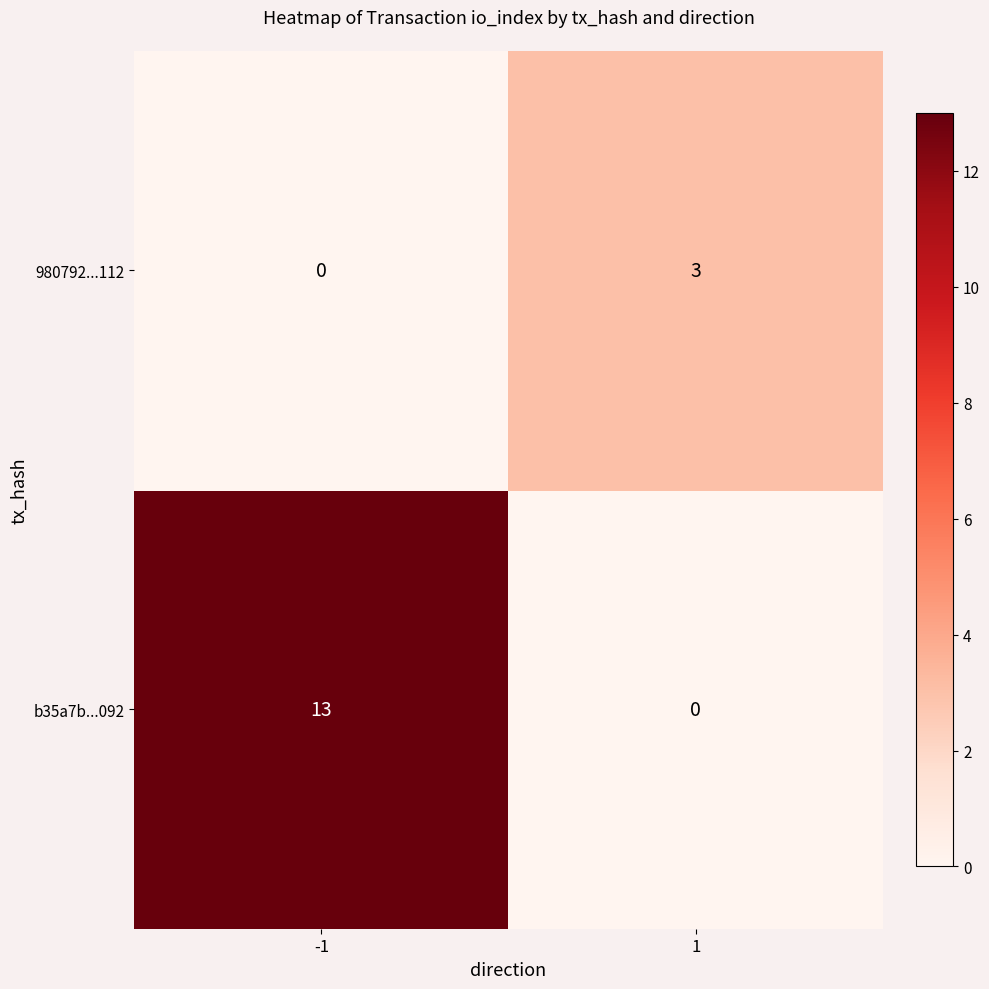

Count the number of categories in the chart.

2